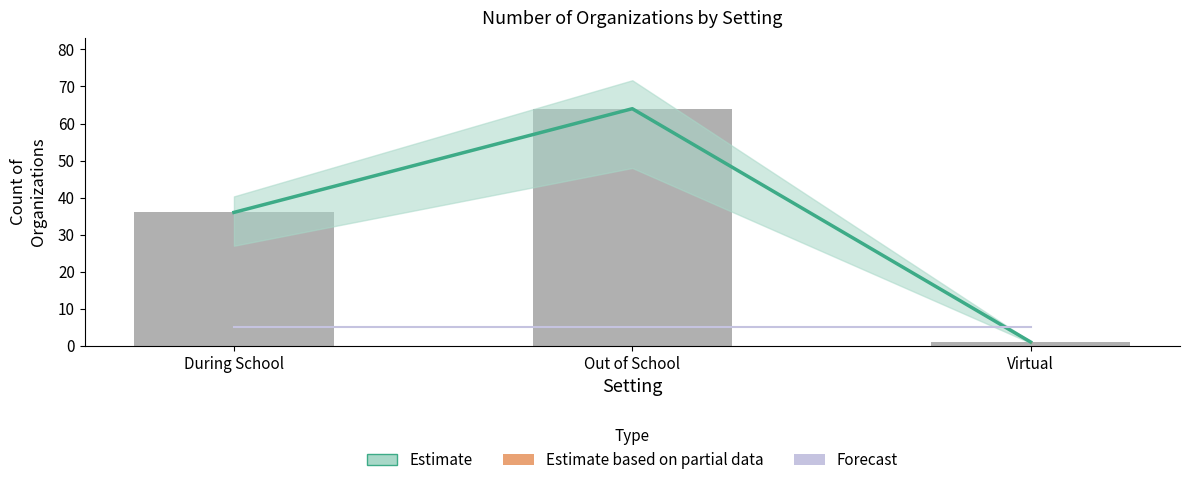

At which label is Count of Organizations closest to 32?

During School